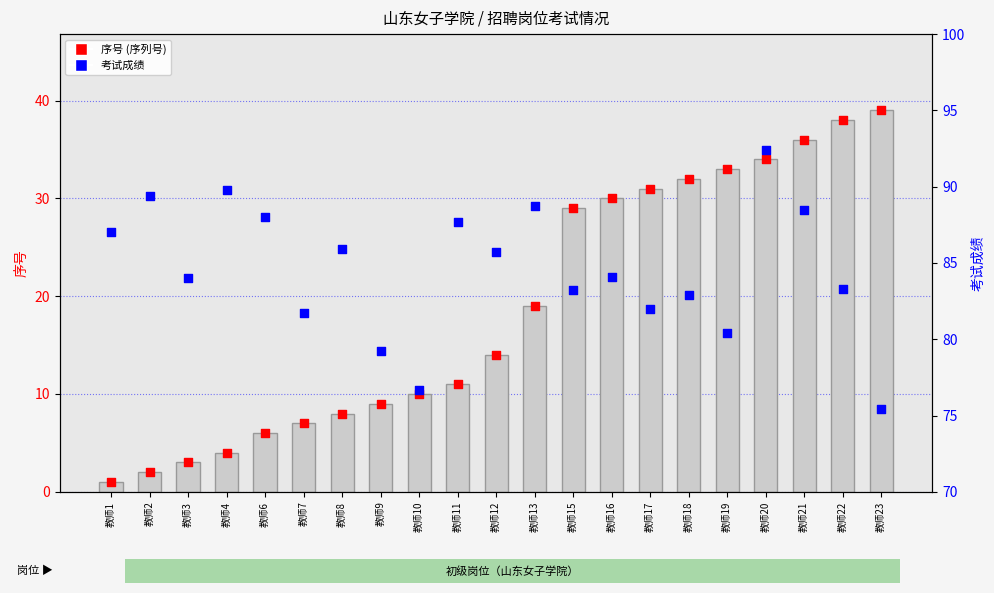

At which category is the sum across all series the highest?

教师20